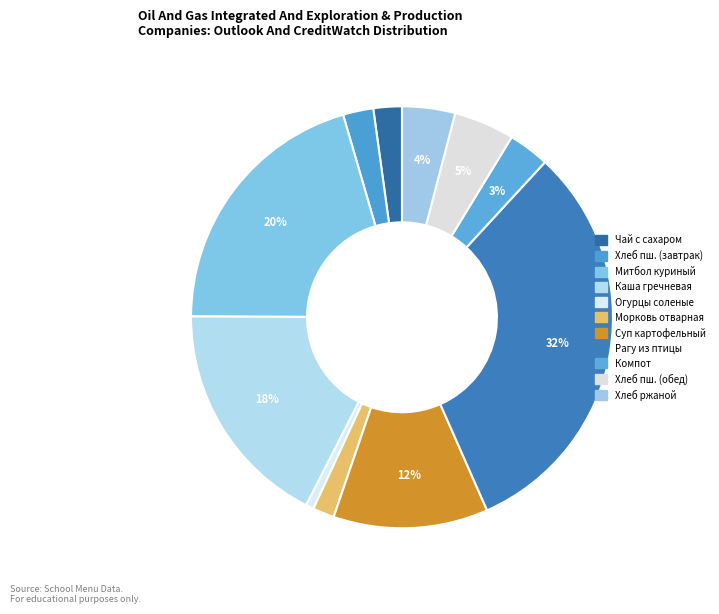

What percentage is the Суп картофельный slice, to the nearest percent?

12%